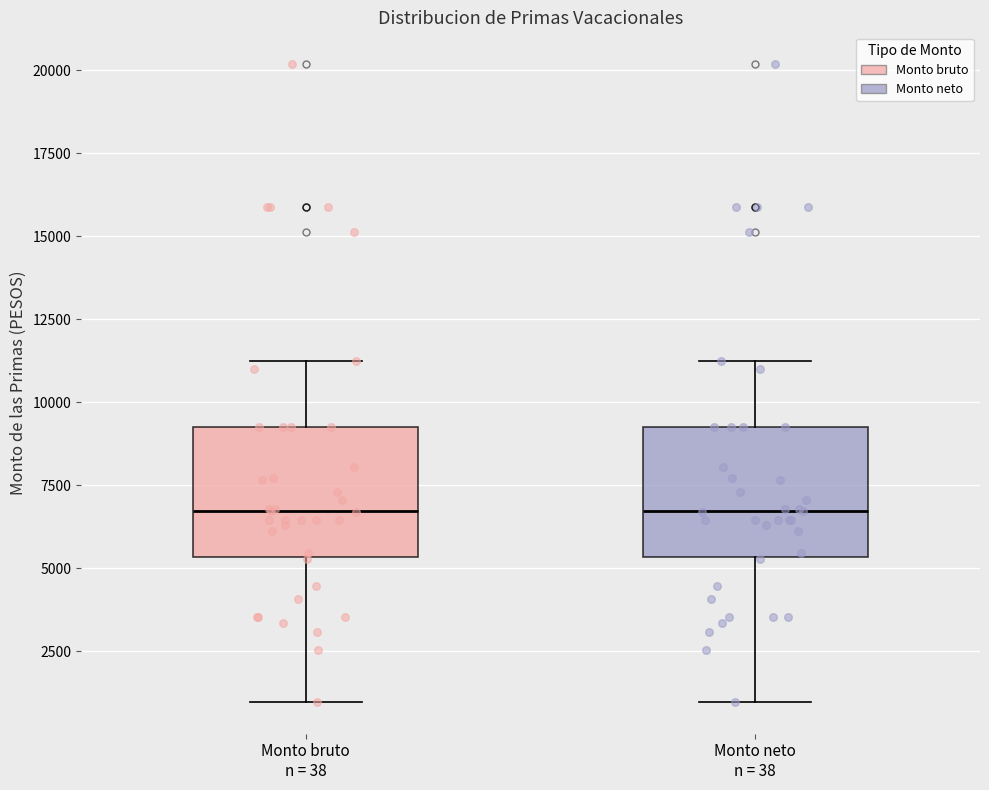

Reading left to right, read every box against the y-axis: the position of its median line, the range the box covers, and the ends of its whiskers. The values are not printed on the chart, so give them approximately, as read against the axis.

Monto bruto n = 38: median 6500, box 5500 to 9000, whiskers 1000 to 11000
Monto neto n = 38: median 6500, box 5500 to 9000, whiskers 1000 to 11000